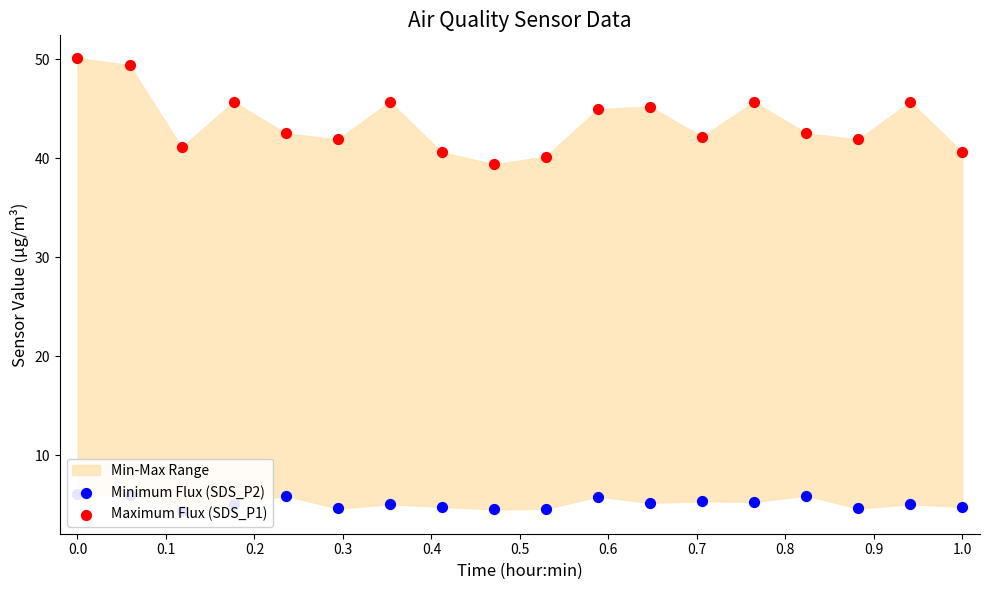

Which series has the largest total across all categories?

Maximum Flux (SDS_P1)